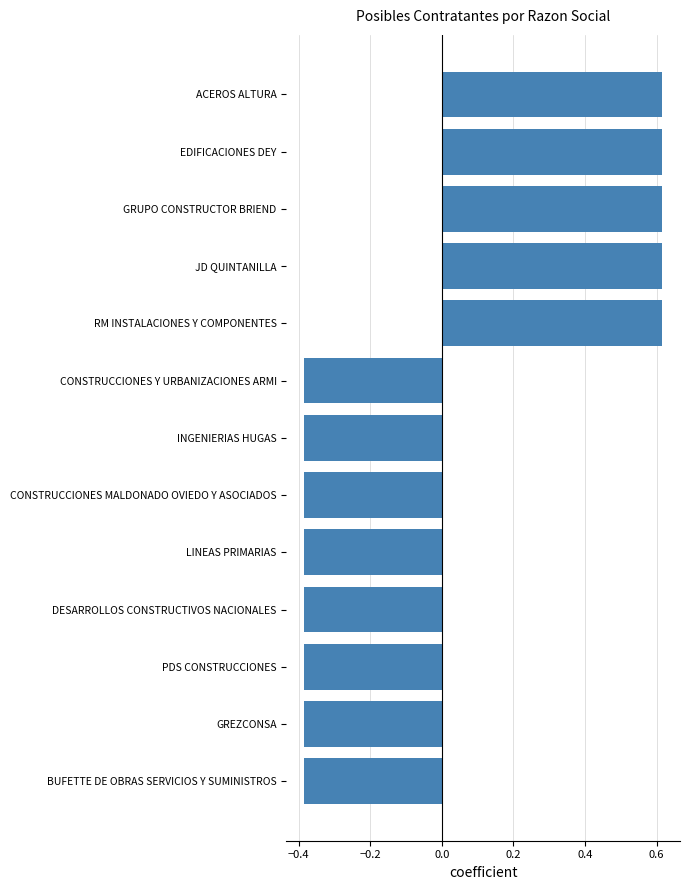

How many categories are shown in the chart?

13